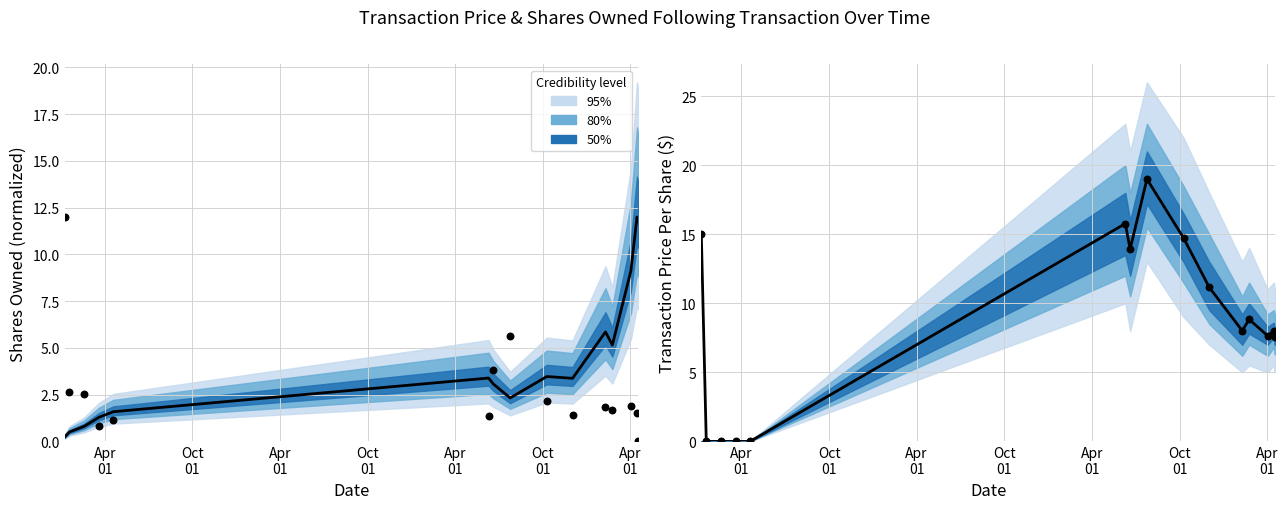

Is the value of transactionPricePerShare at Apr
01 greater than the value of sharesOwnedFollowingTransaction at 12?

Yes